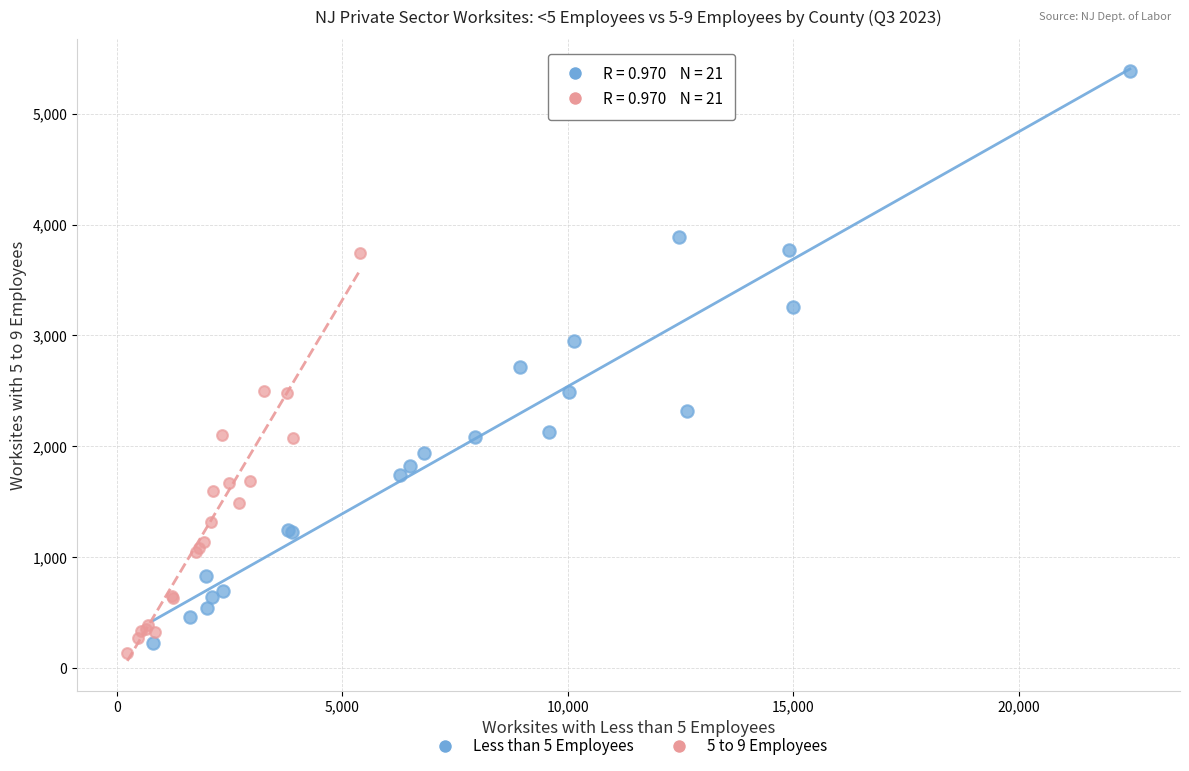

Which series contains the highest Y value?

Less than 5 Employees